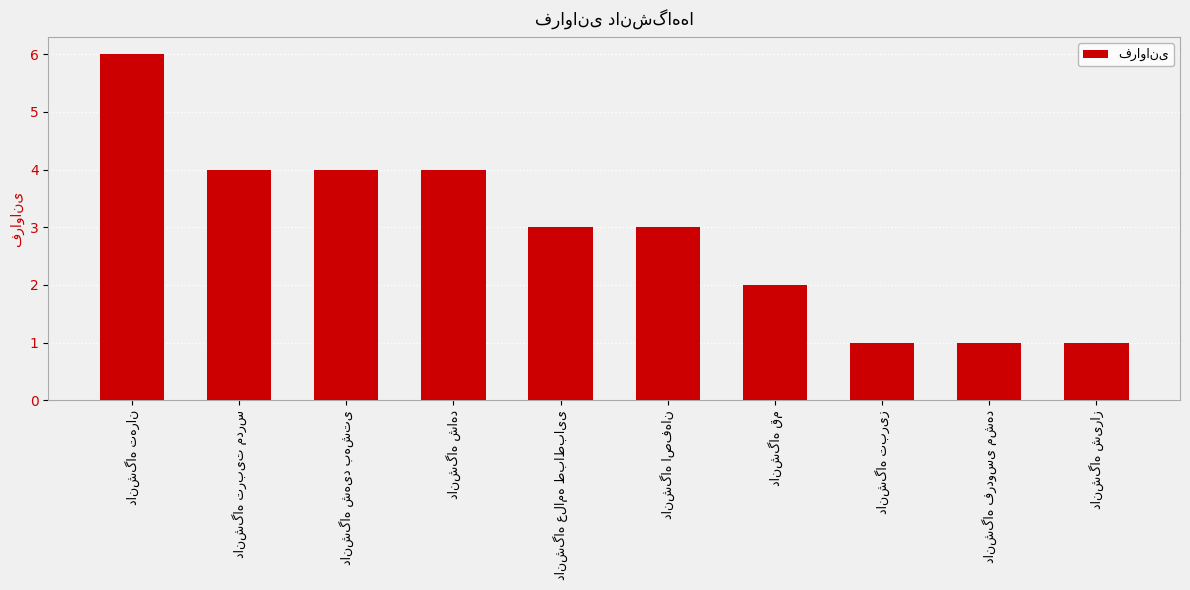

What is the greatest value displayed?

6